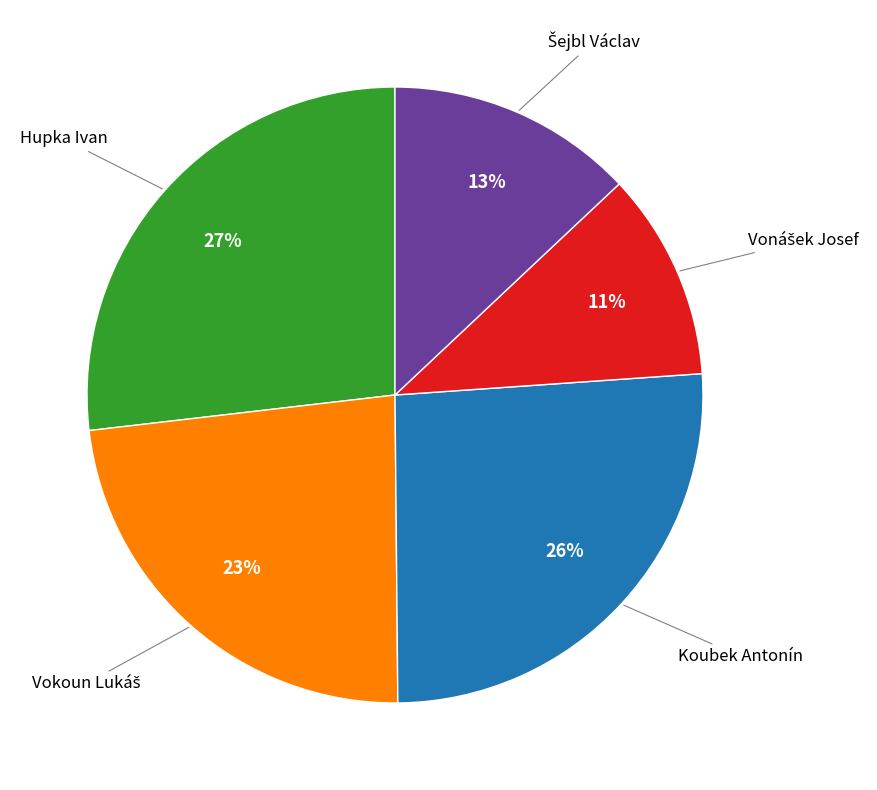

Is there a majority slice in this chart?

No